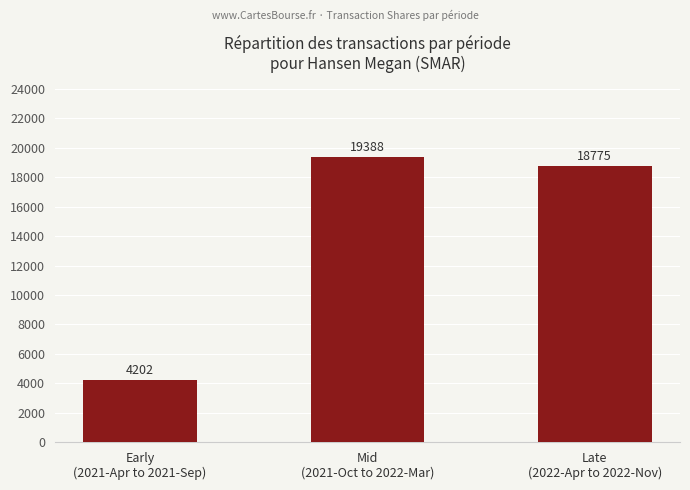

List the labels in order of value, largest first.

Mid
(2021-Oct to 2022-Mar), Late
(2022-Apr to 2022-Nov), Early
(2021-Apr to 2021-Sep)